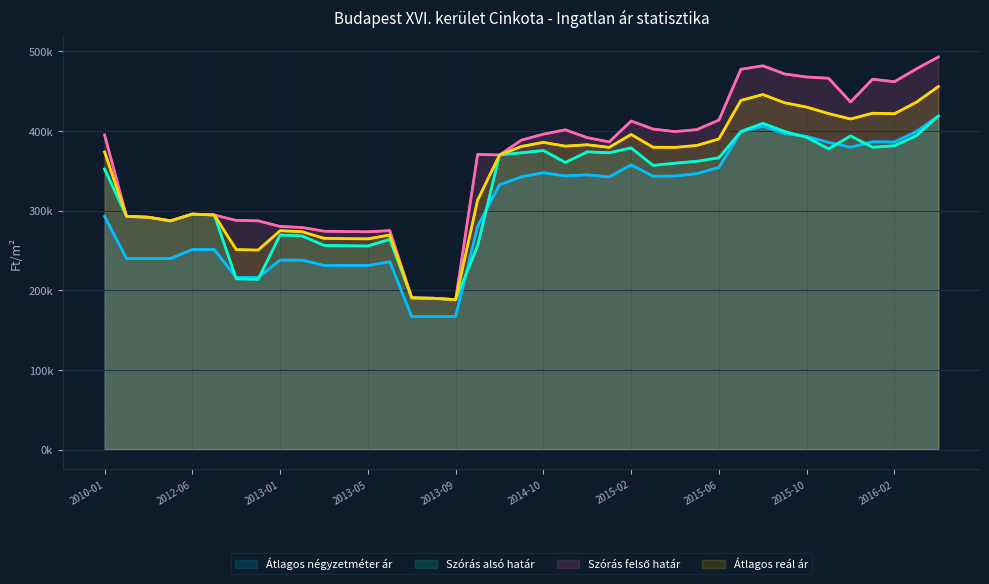

True or false: Szórás felső határ and Átlagos négyzetméter ár cross at least once.

False